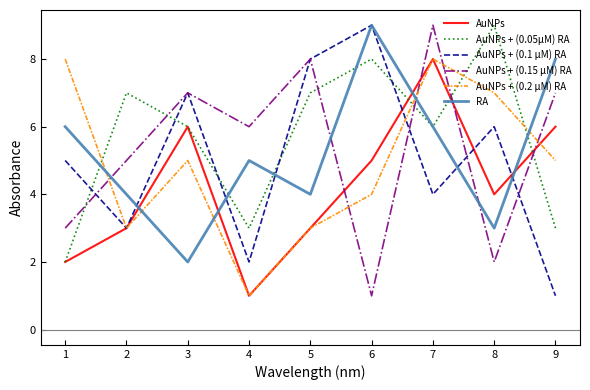

Which series changed the most between 2 and 3?

AuNPs + (0.1 μM) RA